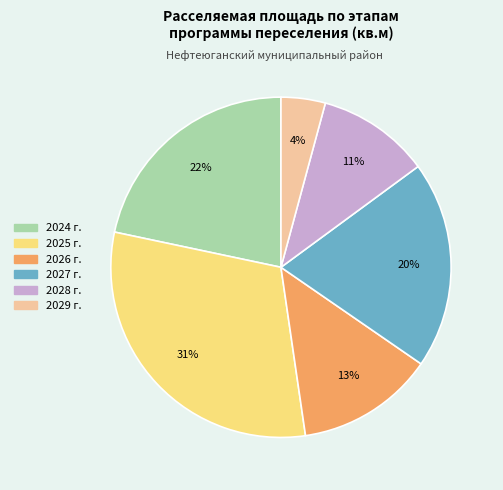

To the nearest percent, what portion does 2029 represent?

4%